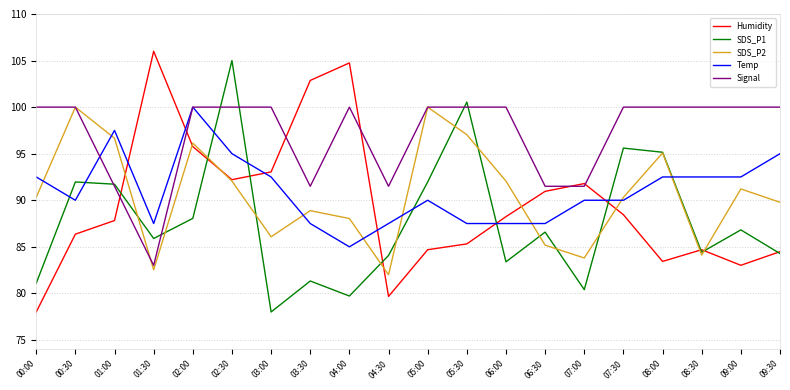

Which series has the largest total across all categories?

Signal